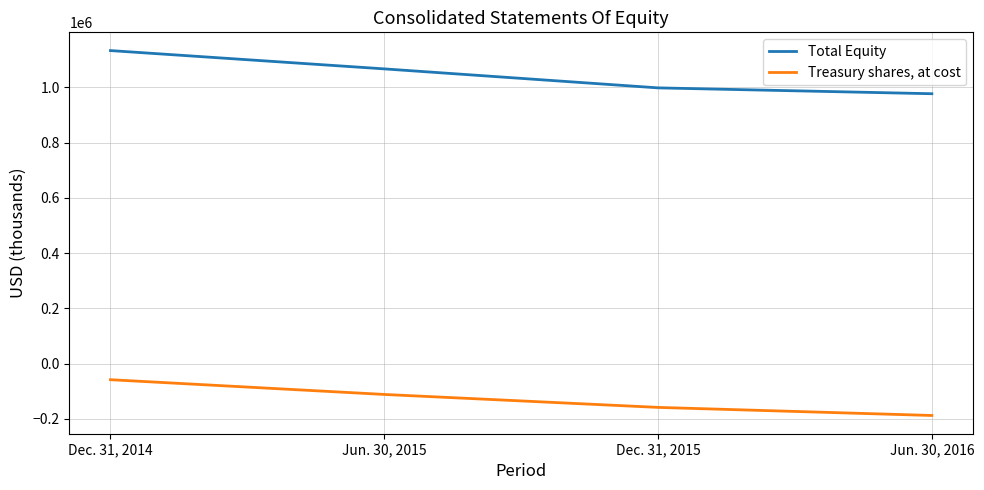

Is it true that Total Equity equals 1066934 at Jun. 30, 2015?

True